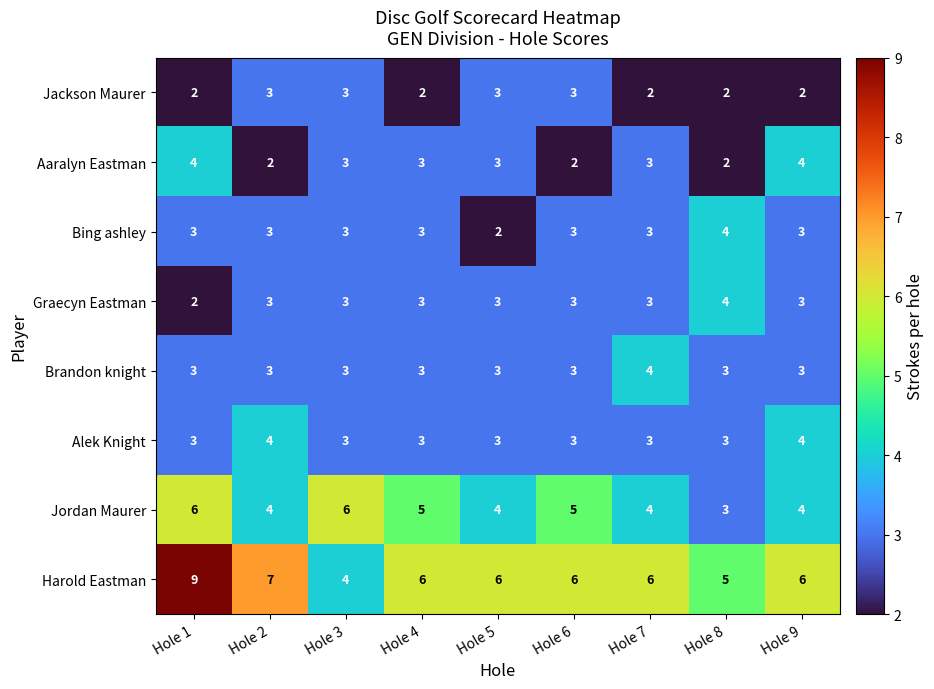

What is the difference between the highest and lowest values at Hole 4?

4